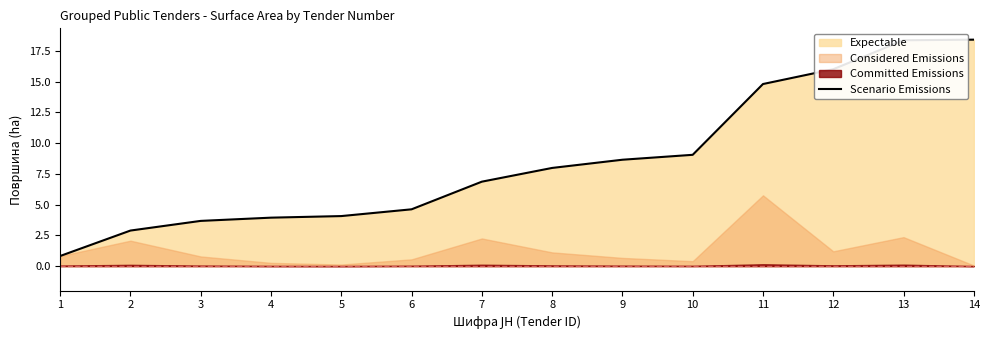

What is the sum of the values at 11 and 8?

22.8